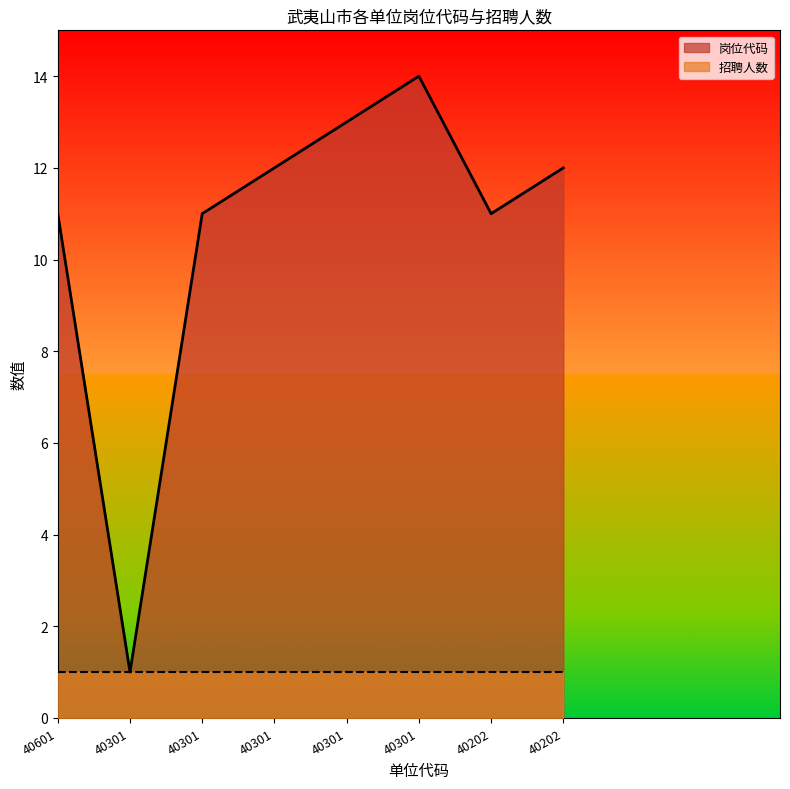

Reading left to right, extract all data points from this chart.

40601=11	40301=1	40301=11	40301=12	40301=13	40301=14	40202=11	40202=12